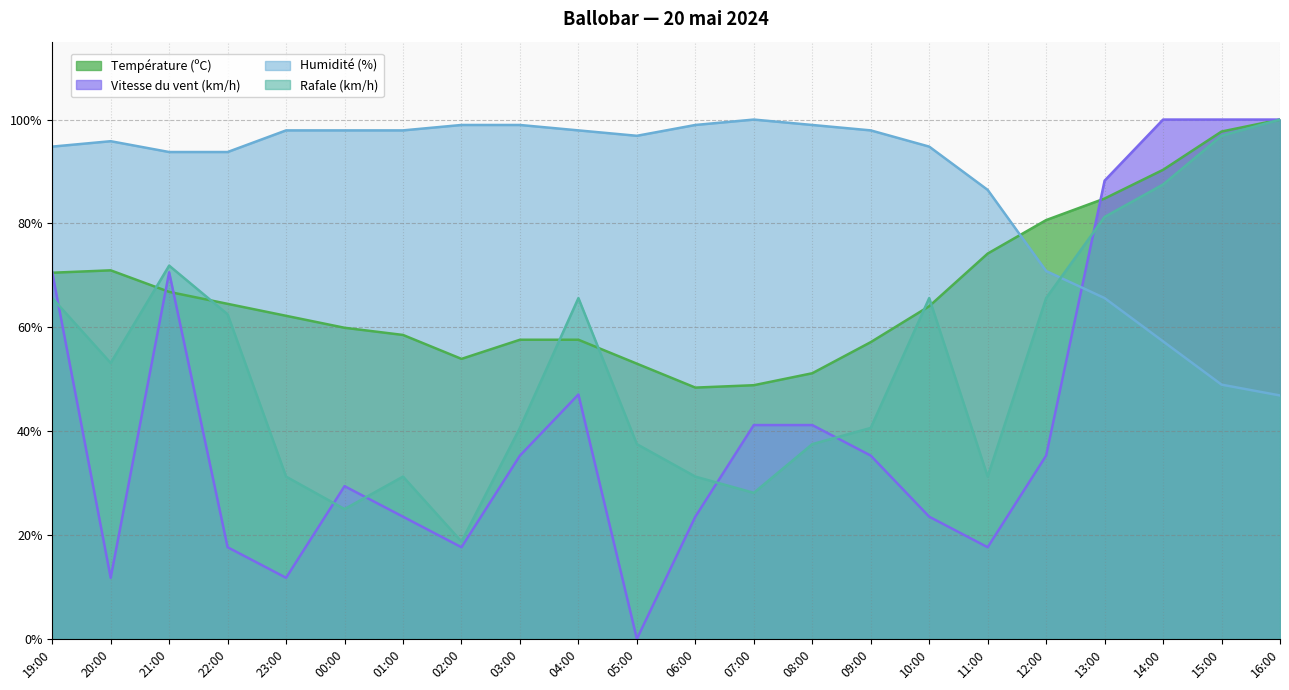

List the series in order of their peak value, lowest first.

Température (ºC), Vitesse du vent (km/h), Humidité (%), Rafale (km/h)